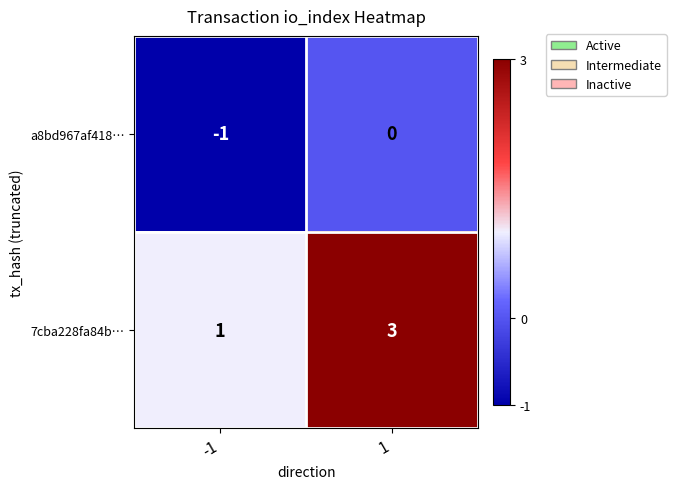

Rank the series at 1 from lowest to highest value.

a8bd967af418…, 7cba228fa84b…